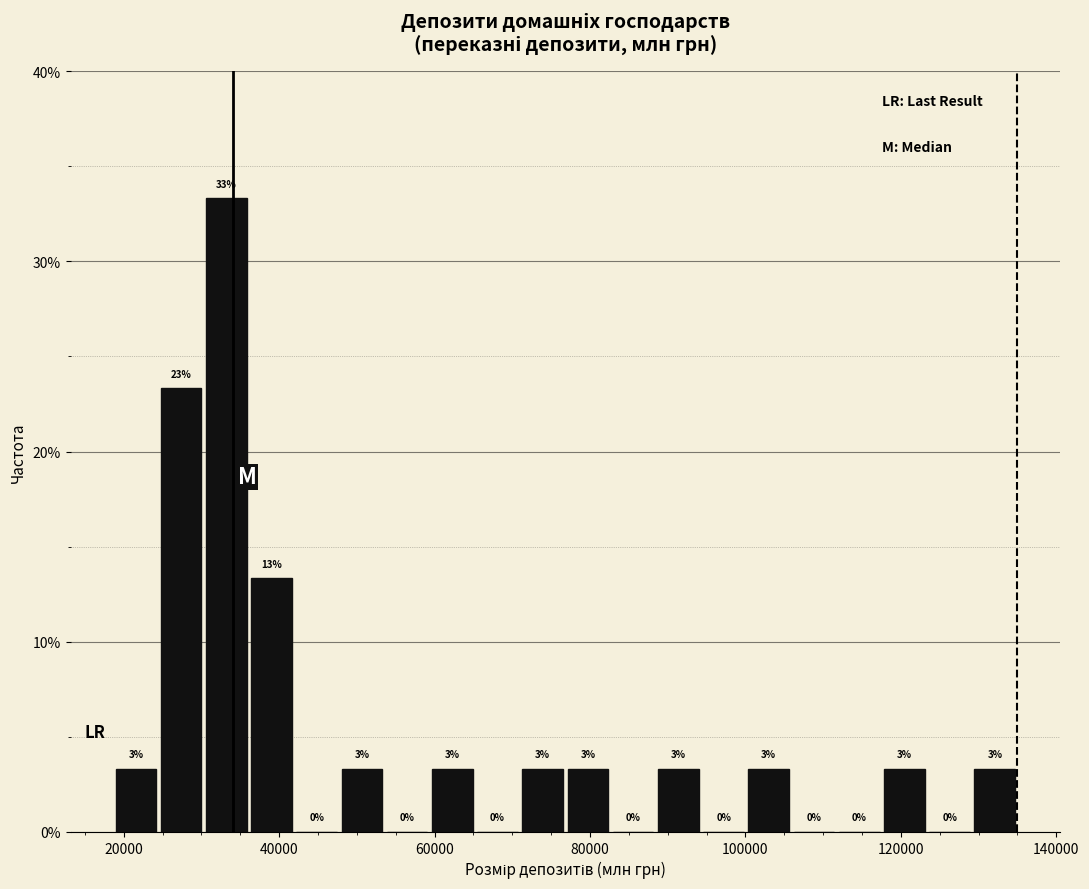

Around what value on the x-axis is the tallest bar? Give the approximate position of its centre, as read against the axis.

34000